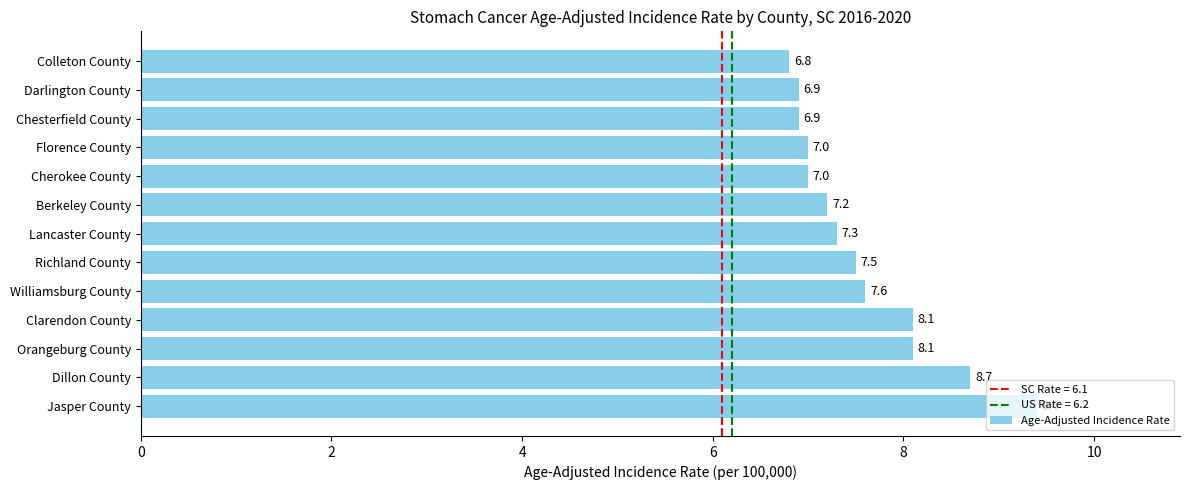

What is the sum of all values?

98.5